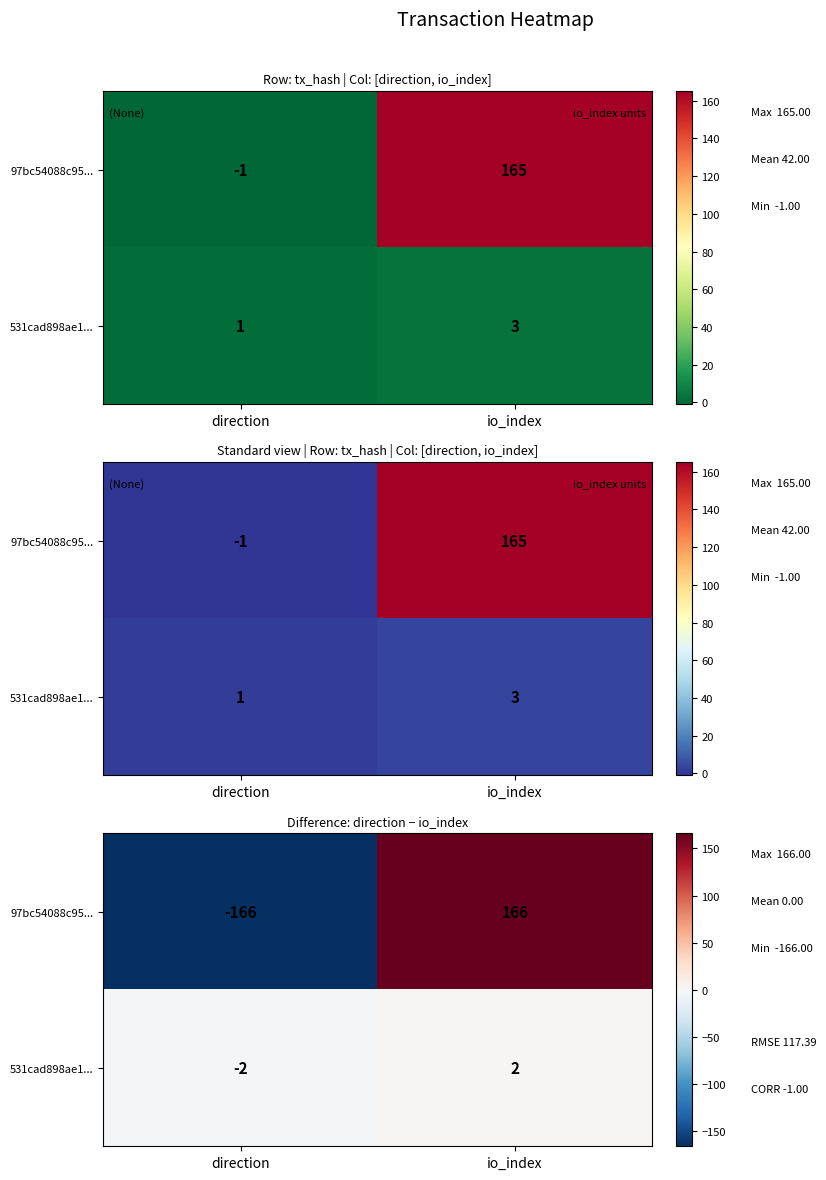

Which series changed the most between direction and io_index?

97bc54088c95...